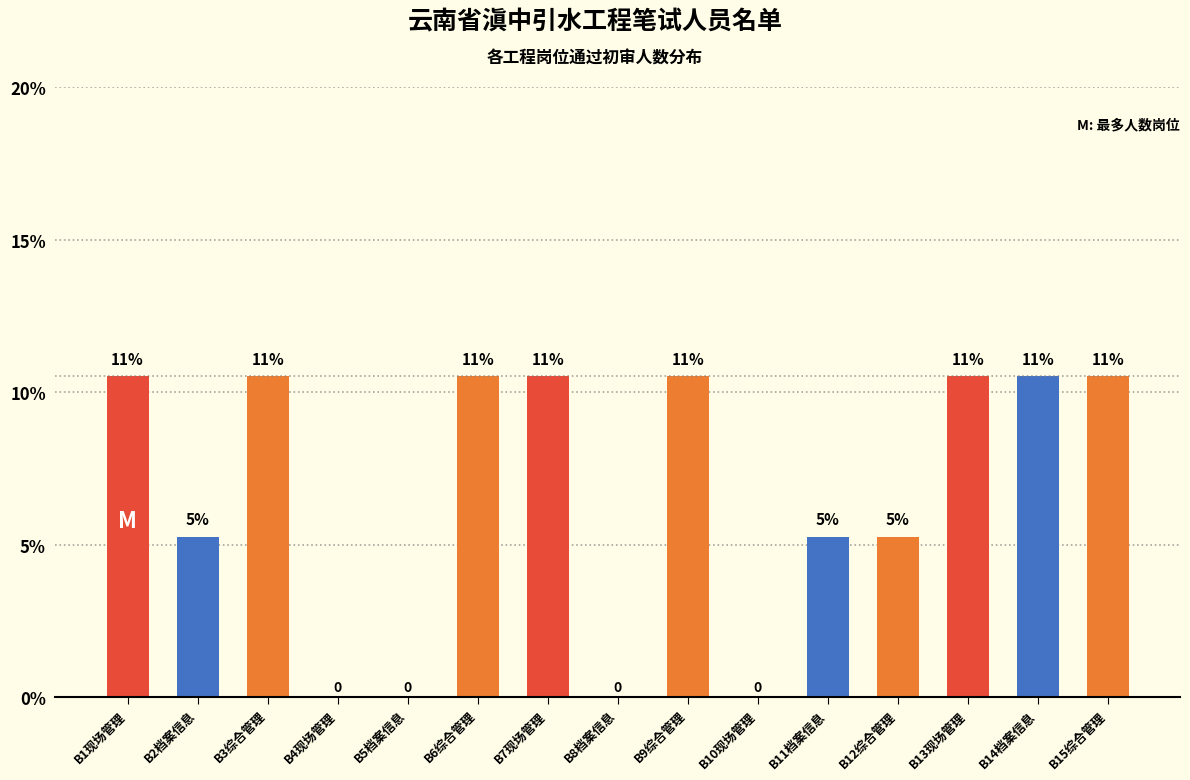

Are the bars horizontal?

No